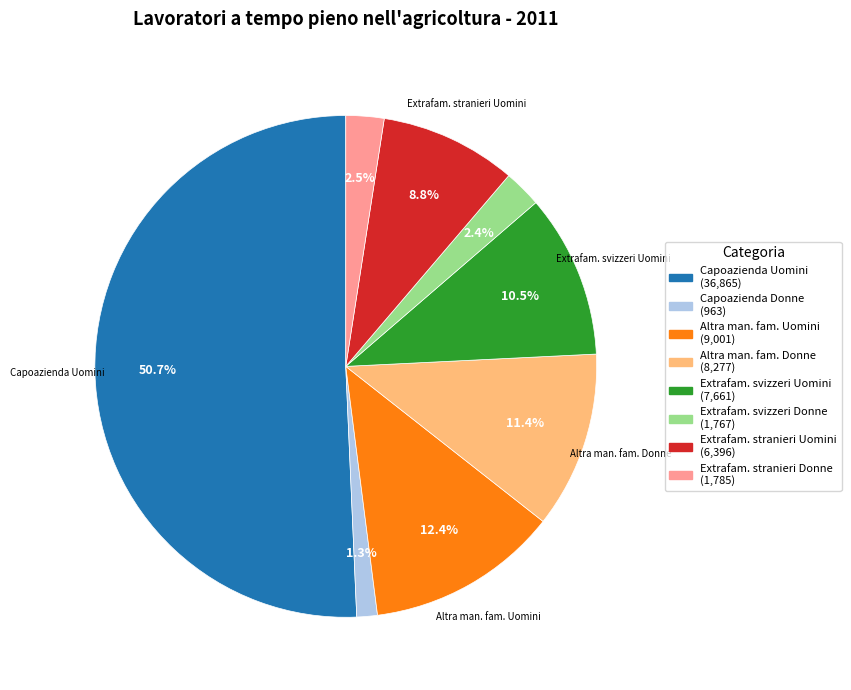

What is the majority slice?

Capoazienda Uomini (36,865)